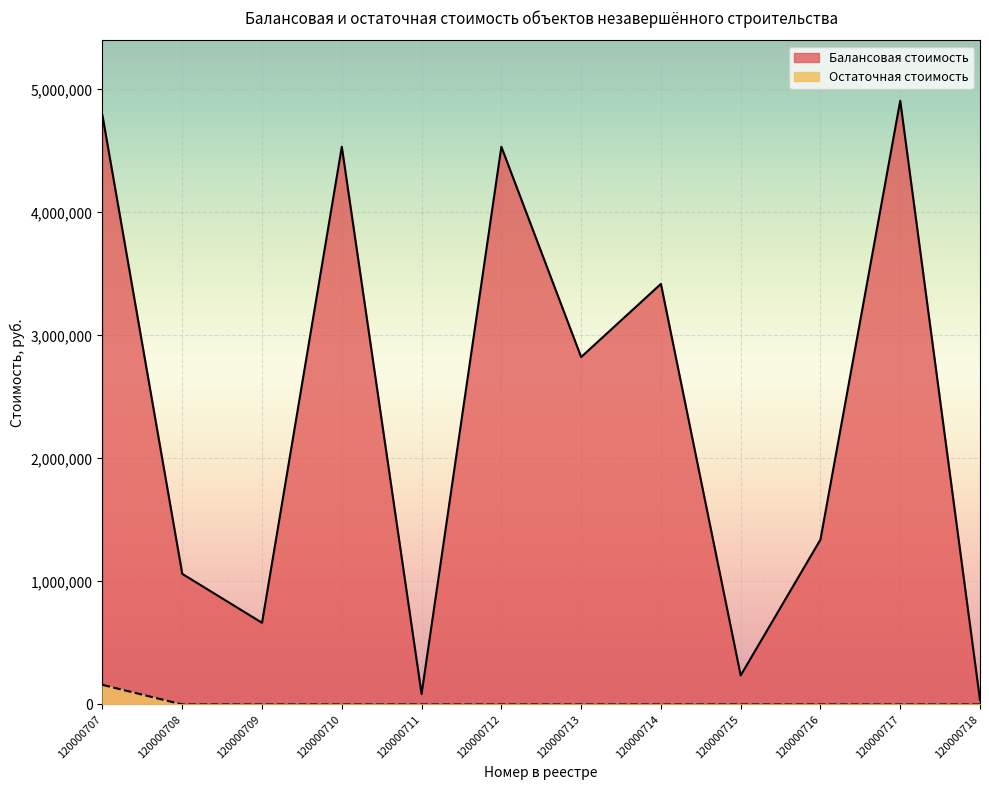

What is the greatest value displayed?

4907191.1